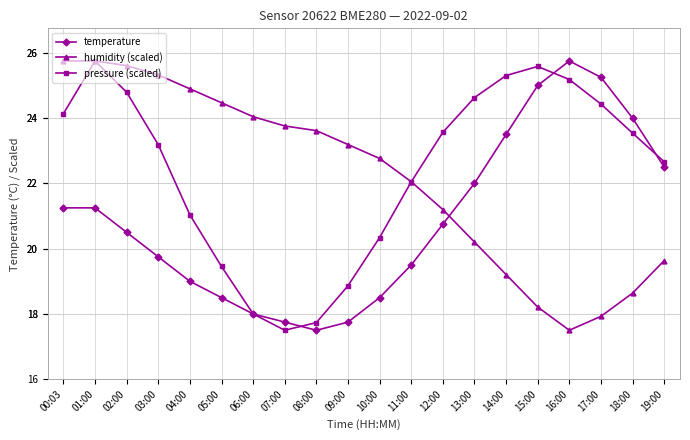

At how many categories does at least one series exceed 21?

20